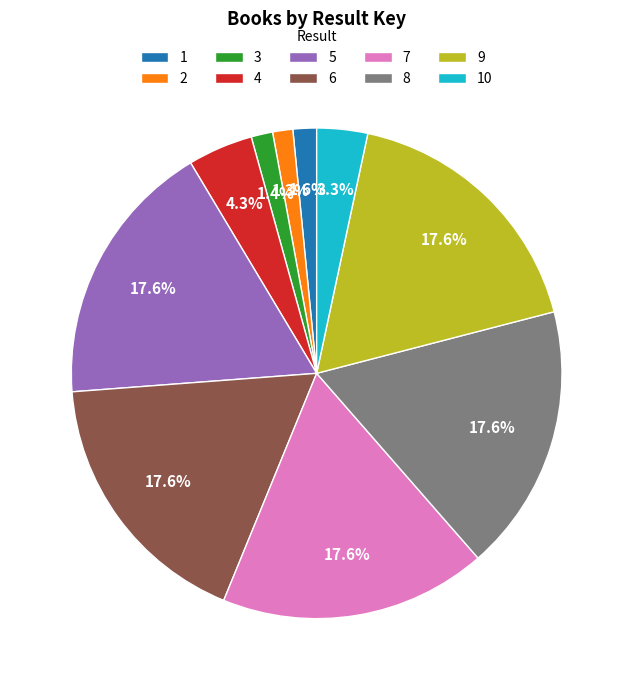

Does 2 account for over 50% of the chart?

No